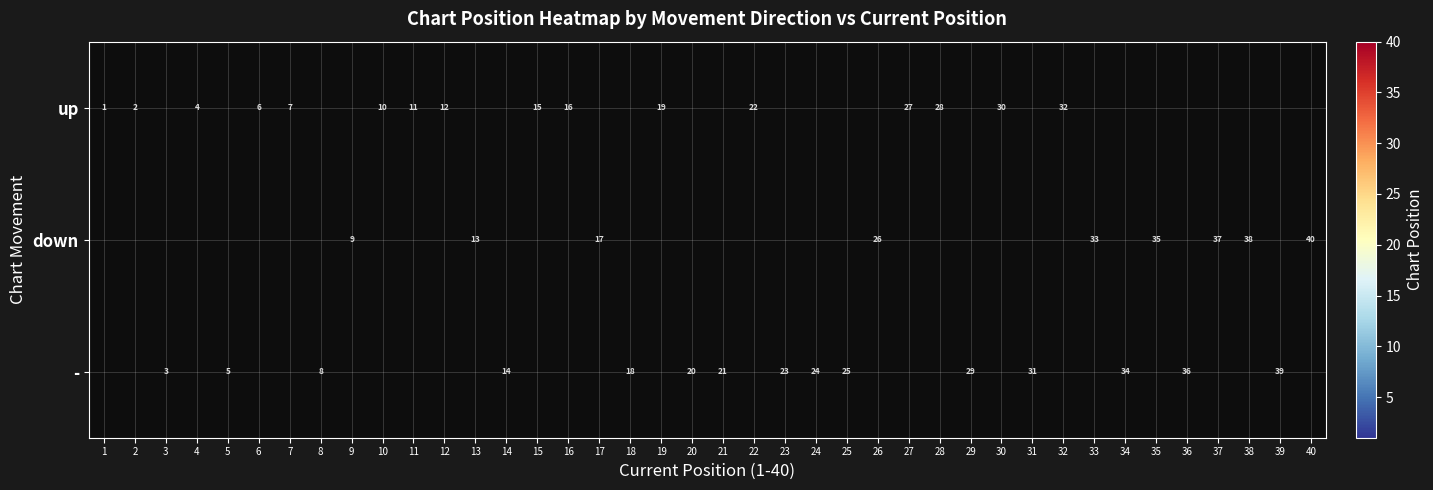

True or false: - has a value of 7.2 at 23.

False